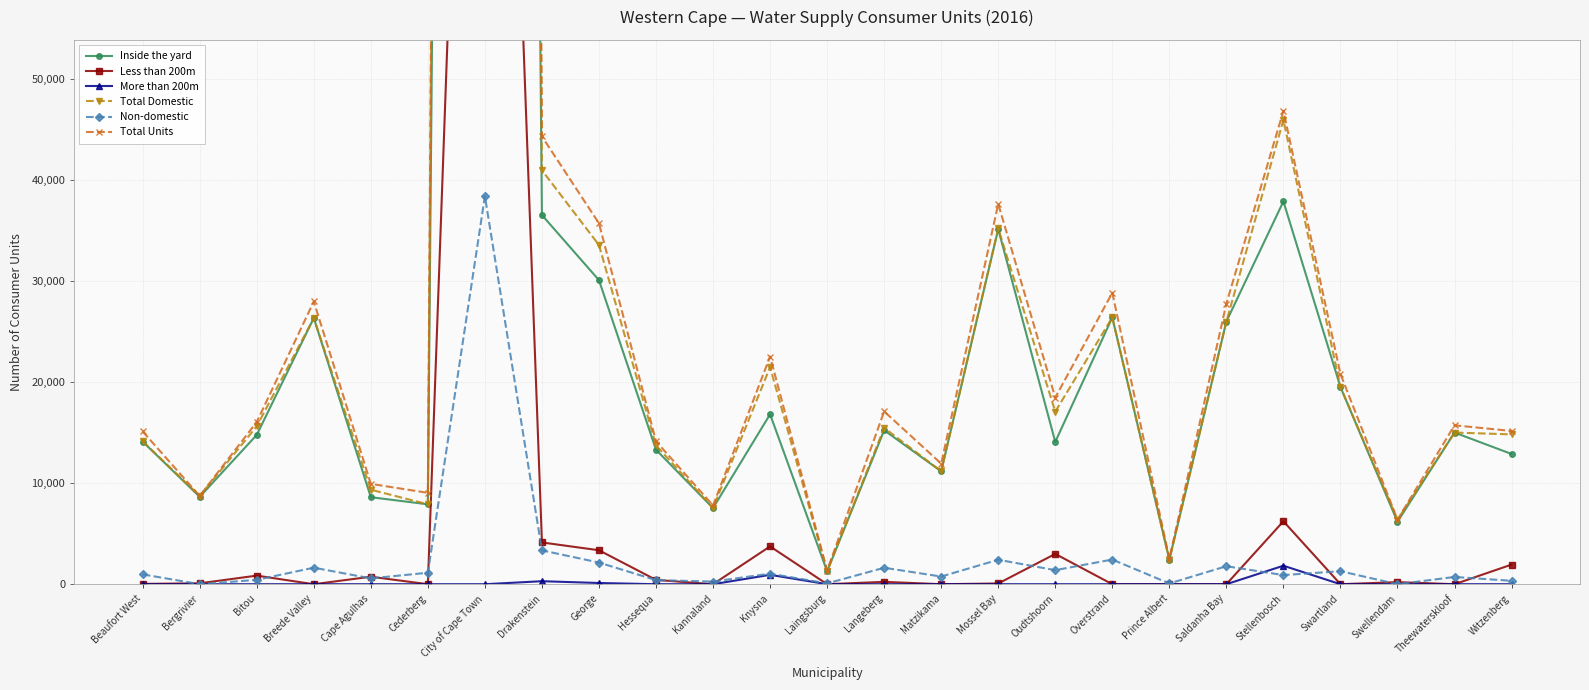

At how many categories does at least one series exceed 813135?

1